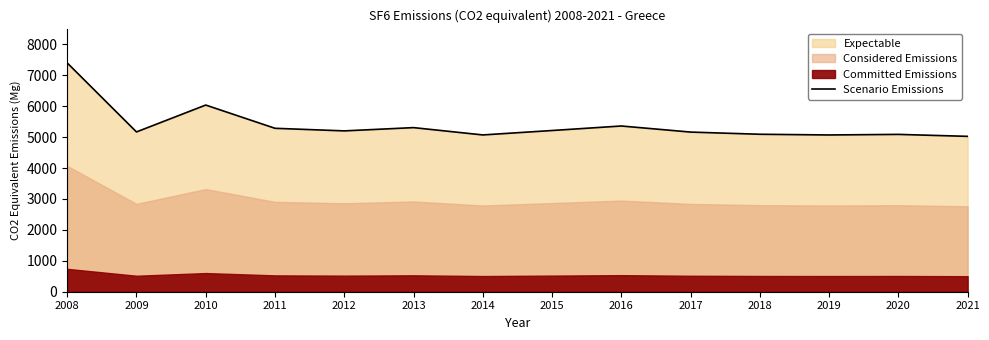

Rank the categories by value from lowest to highest.

2021, 2019, 2014, 2020, 2018, 2017, 2009, 2012, 2015, 2011, 2013, 2016, 2010, 2008